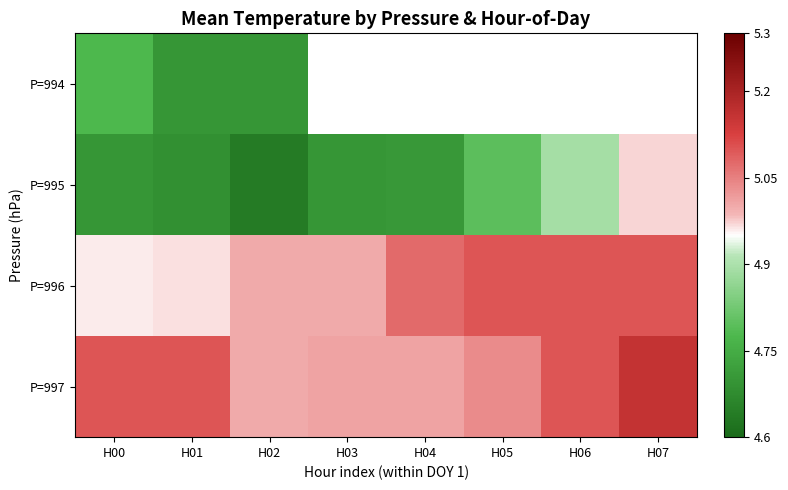

Which series has the largest total across all categories?

P=997